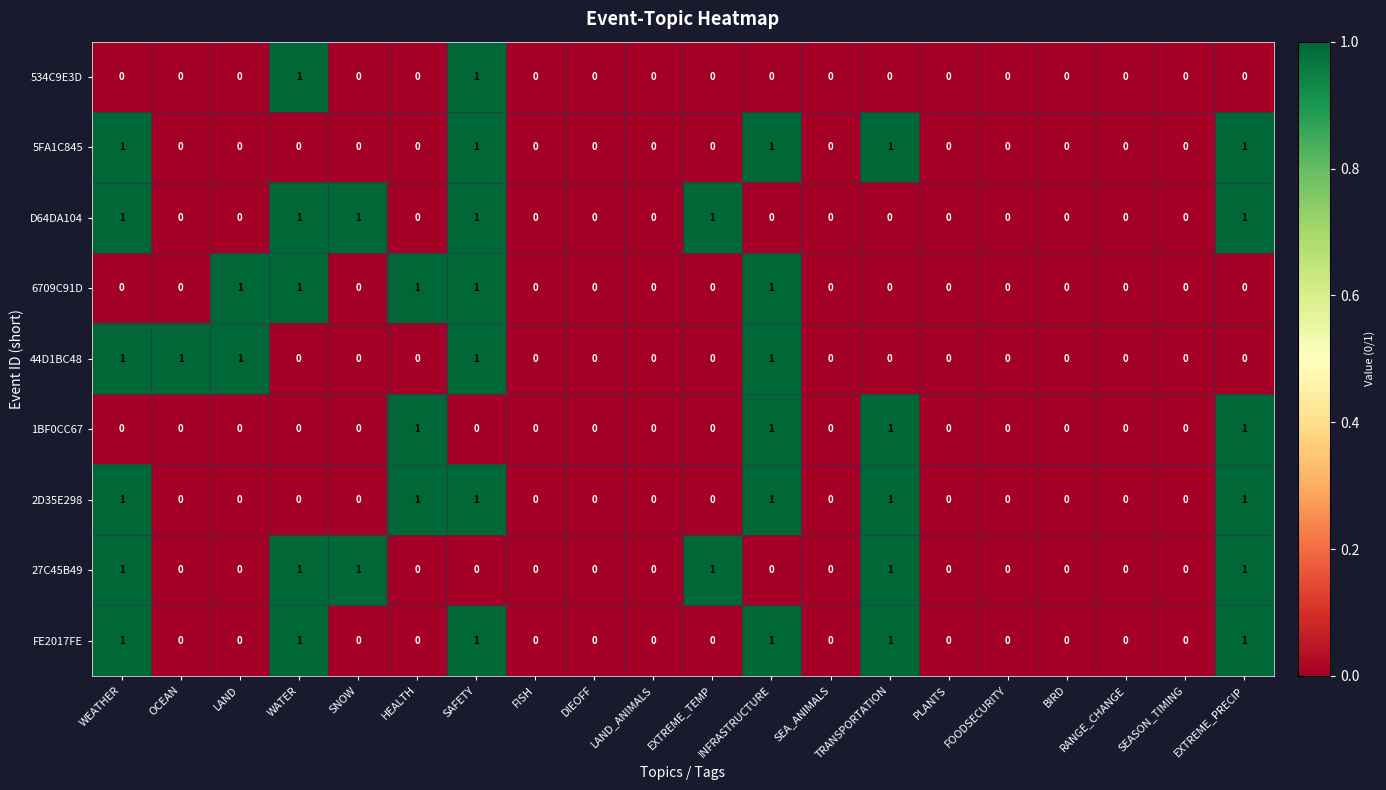

What is the sum of all FE2017FE values?

6